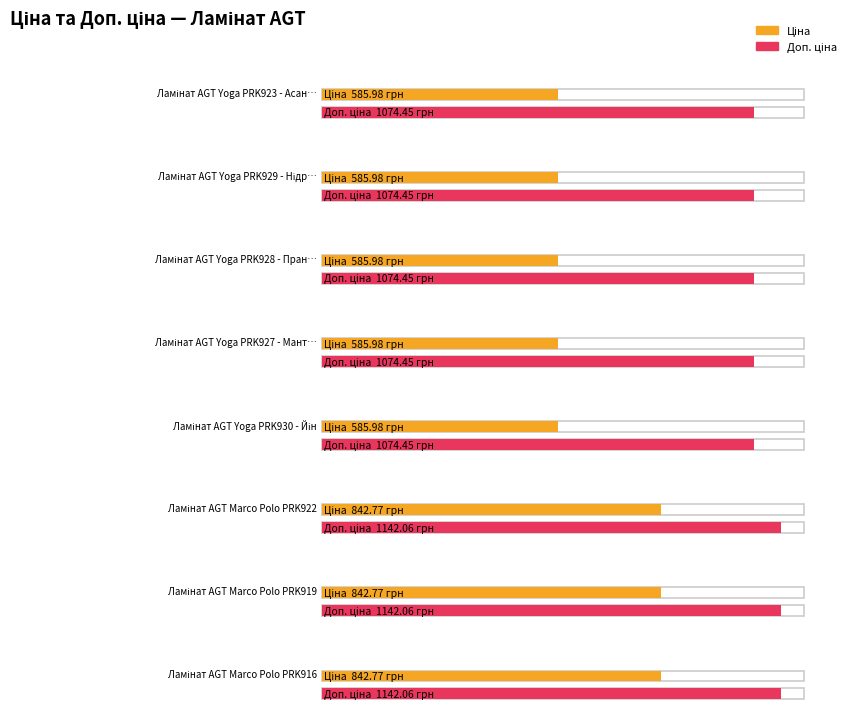

The Доп. ціна series shows 1142.1 at 5. True or false?

True